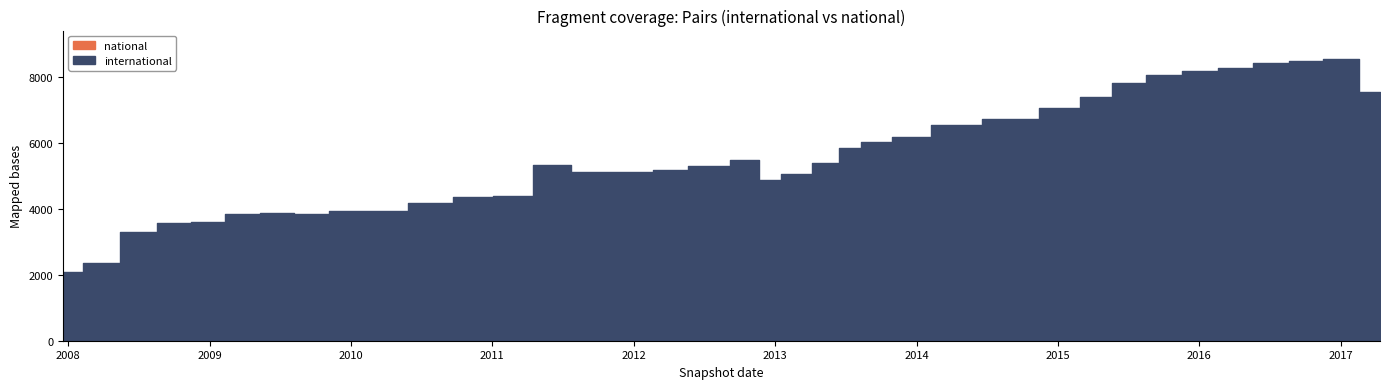

Rank the series by their average value, from highest to lowest.

international, national